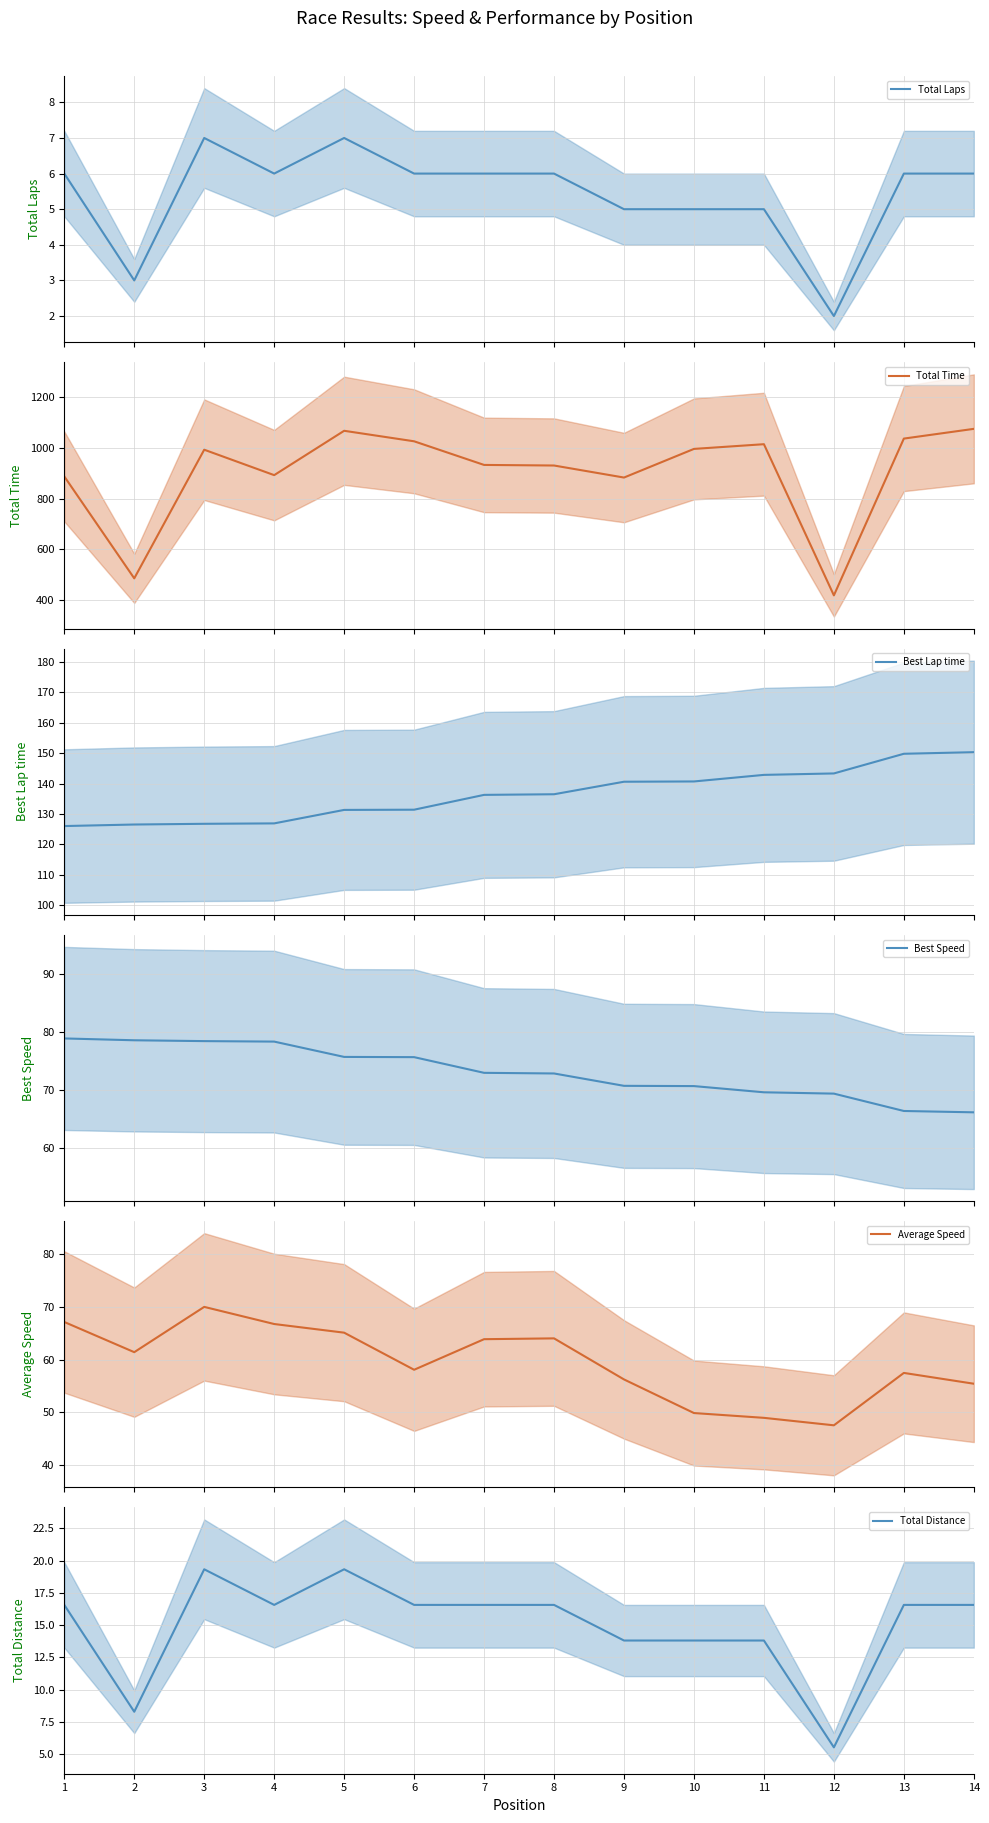

True or false: Average Speed has more than 1 points higher than both neighbors.

True